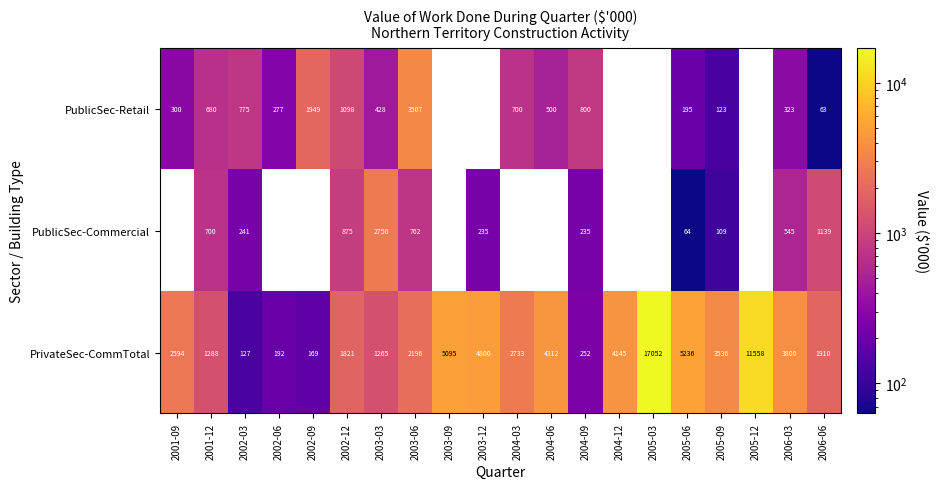

Between 2005-12 and 2001-09, which is larger?

2001-09